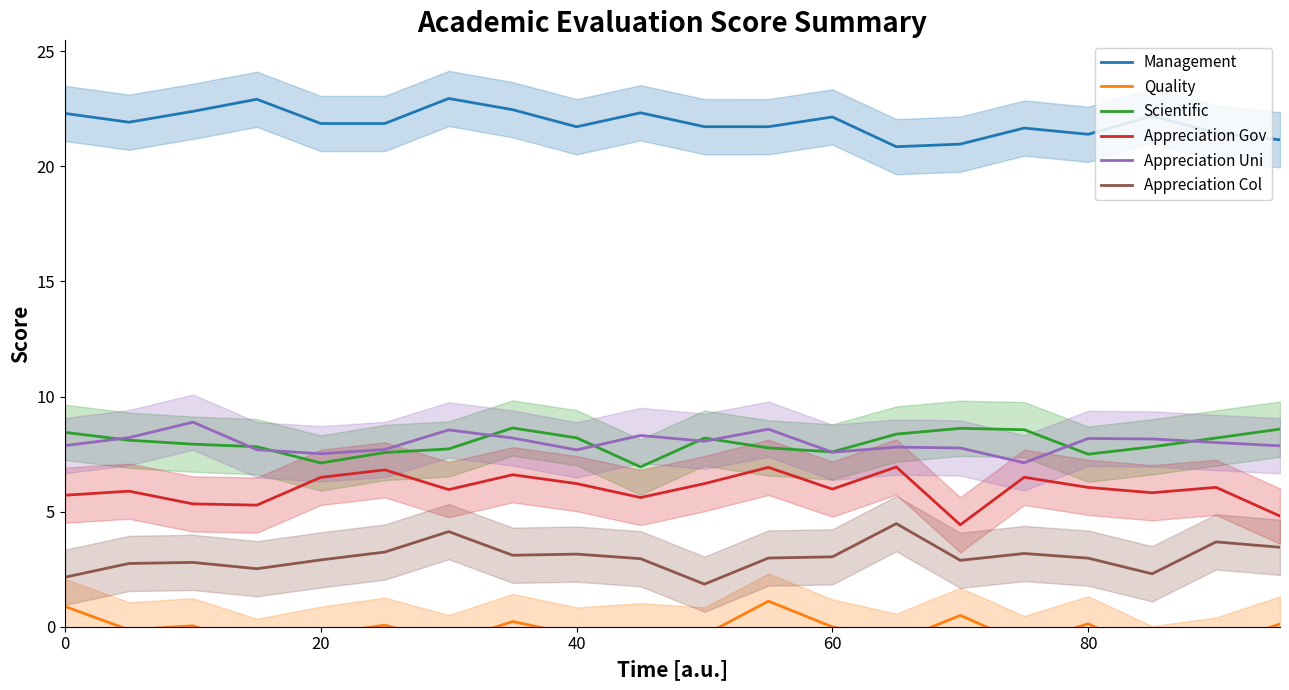

Reading left to right, what are all the values shown in this chart?

Management: 22.3	21.9	22.4	22.9	21.9	21.9	22.9	22.5	21.7	22.3	21.7	21.7	22.1	20.9	21.0	21.7	21.4	22.2	21.5	21.2
Quality: 0.9	-0.1	0.0	-0.9	-0.3	0.1	-0.7	0.2	-0.4	-0.2	-0.4	1.1	-0.0	-0.6	0.5	-0.7	0.1	-1.2	-0.8	0.1
Scientific: 8.4	8.1	7.9	7.8	7.1	7.6	7.7	8.6	8.2	6.9	8.2	7.8	7.6	8.4	8.6	8.6	7.5	7.8	8.2	8.6
Appreciation Gov: 5.7	5.9	5.3	5.3	6.5	6.8	6.0	6.6	6.2	5.6	6.2	6.9	6.0	6.9	4.4	6.5	6.1	5.8	6.1	4.8
Appreciation Uni: 7.9	8.2	8.9	7.7	7.5	7.7	8.5	8.2	7.7	8.3	8.1	8.6	7.6	7.8	7.8	7.1	8.2	8.2	8.0	7.9
Appreciation Col: 2.2	2.7	2.8	2.5	2.9	3.2	4.1	3.1	3.2	3.0	1.8	3.0	3.0	4.5	2.9	3.2	3.0	2.3	3.7	3.5